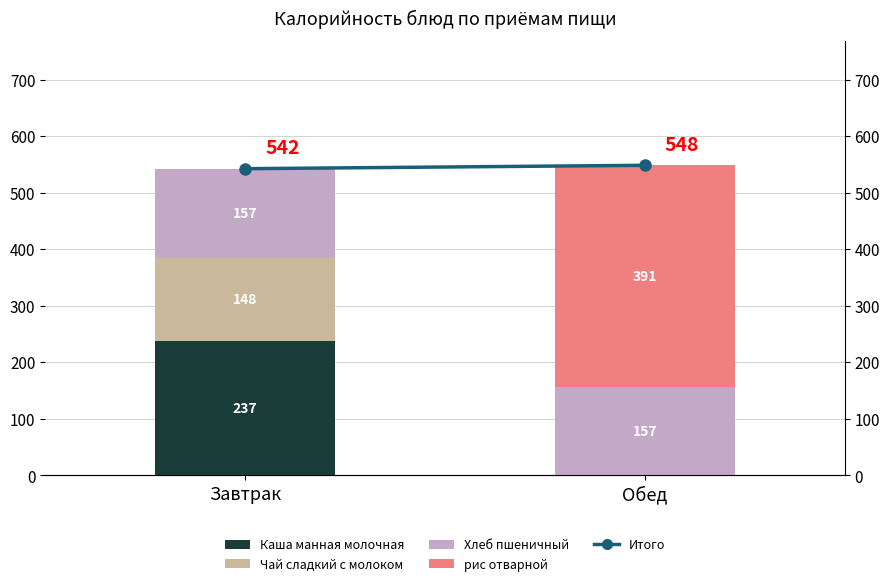

The value of рис отварной at Завтрак is 0.0. True or false?

True